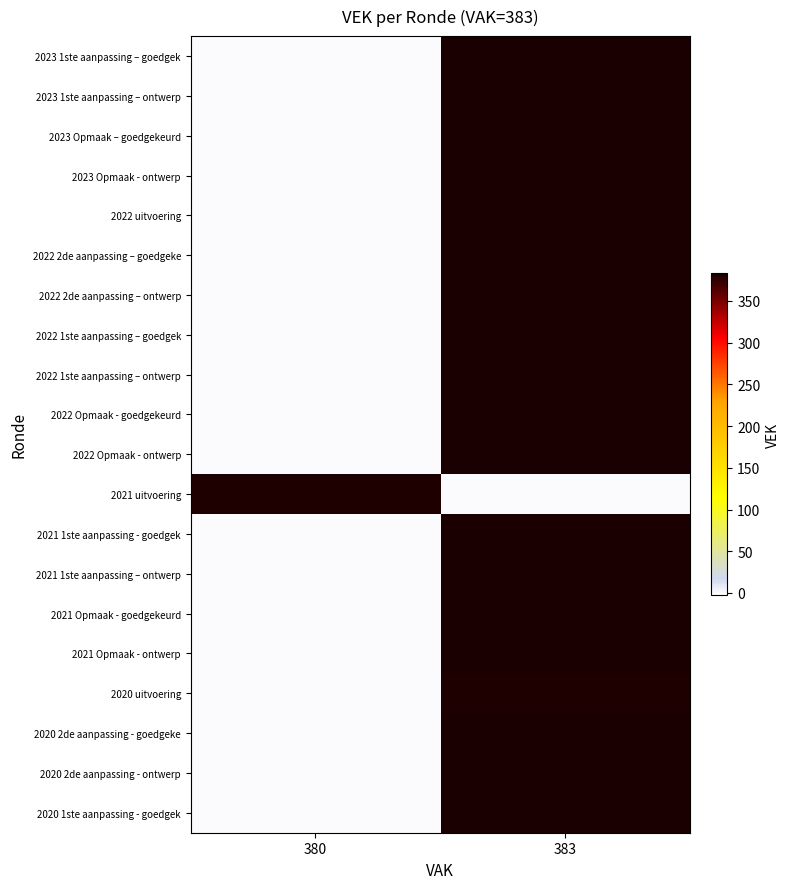

How many categories are shown in the chart?

2